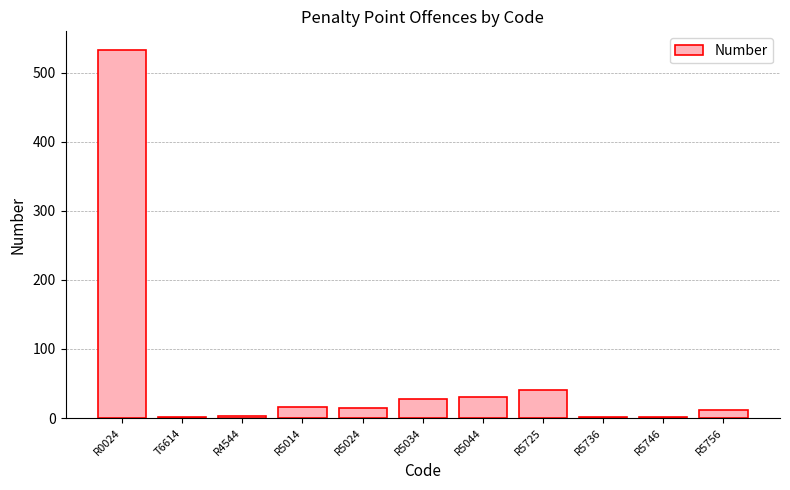

What is the sum of all values?

680